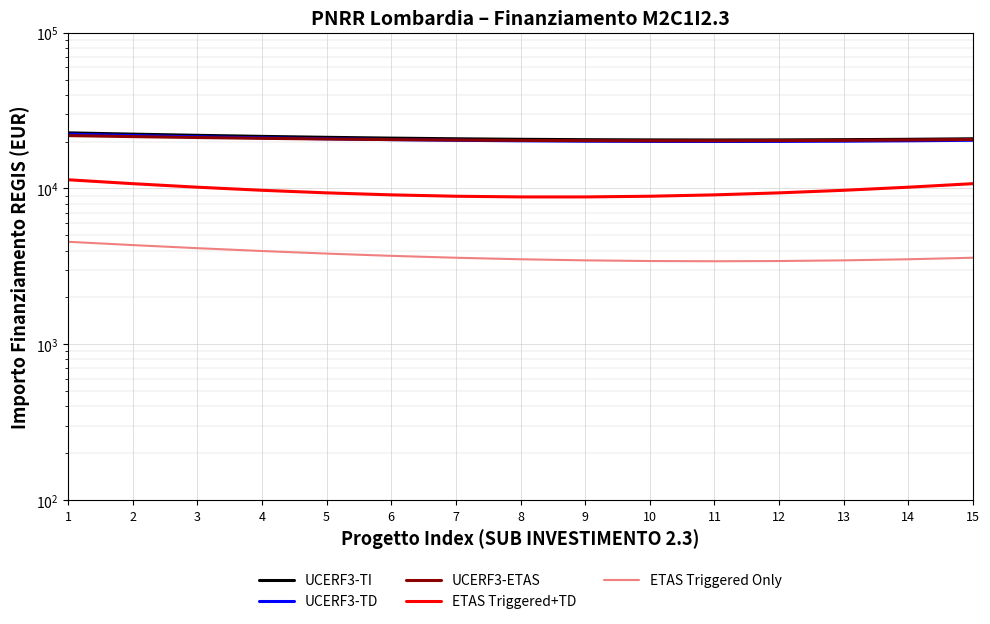

What value does the UCERF3-TI series have at 8?

20679.8